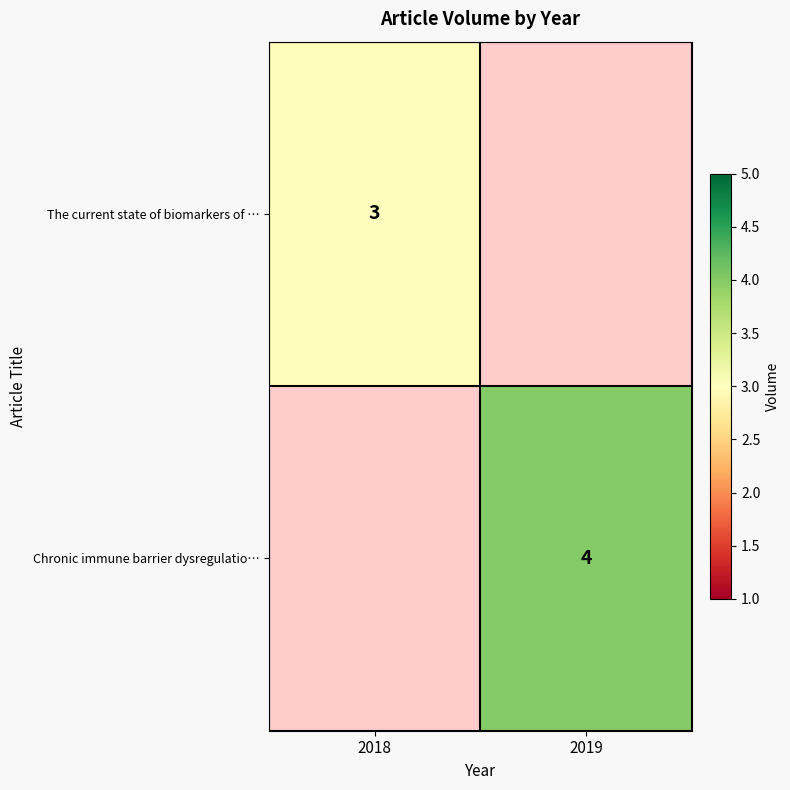

The Chronic immune barrier dysregulatio… series shows 6 at 2019. True or false?

False